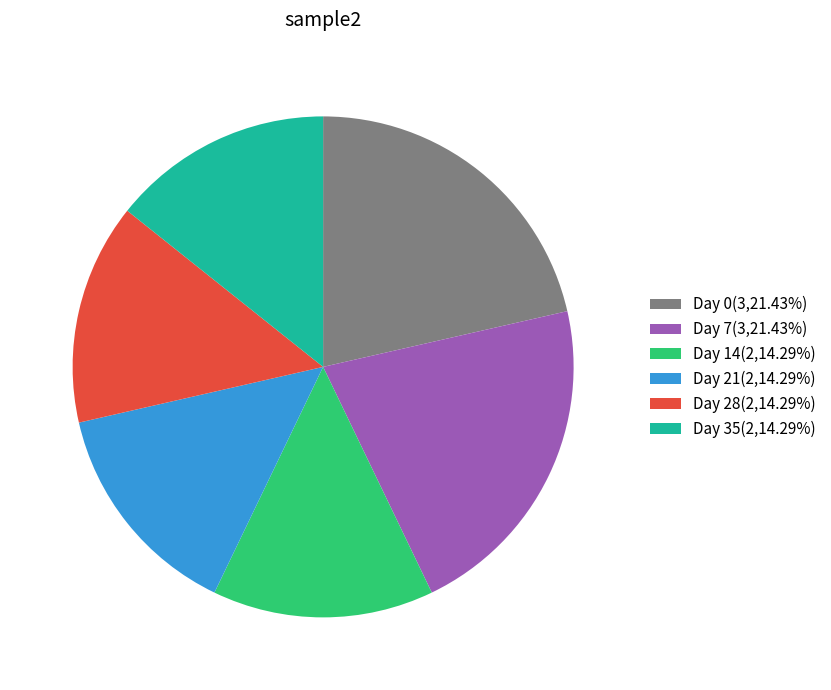

What is the ratio of the value at Day 35(2,14.29%) to the value at Day 14(2,14.29%)?

1.0